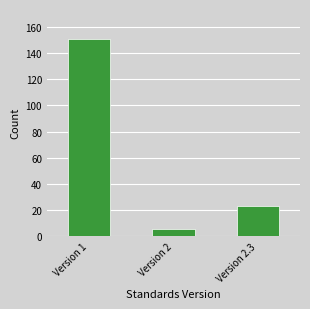

Reading left to right, extract all data points from this chart.

151	6	23